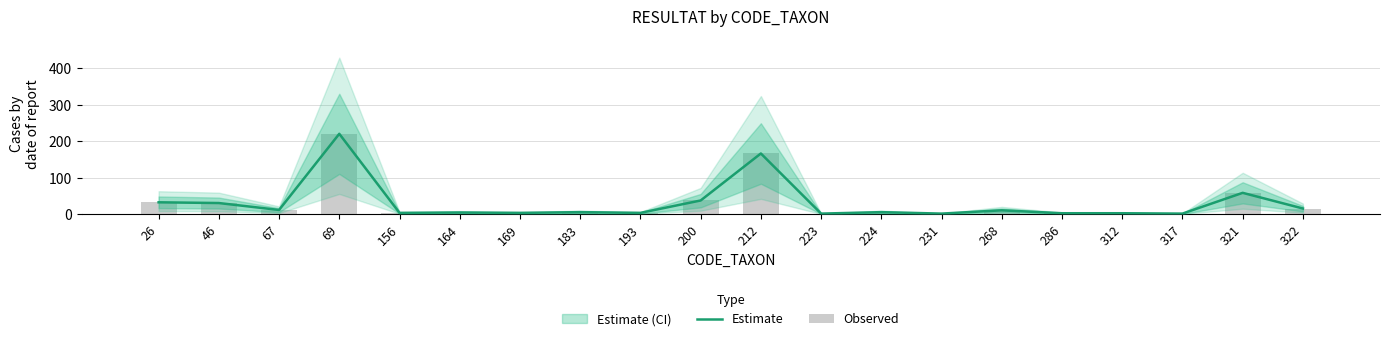

How many data points in Estimate are less than 5?

9